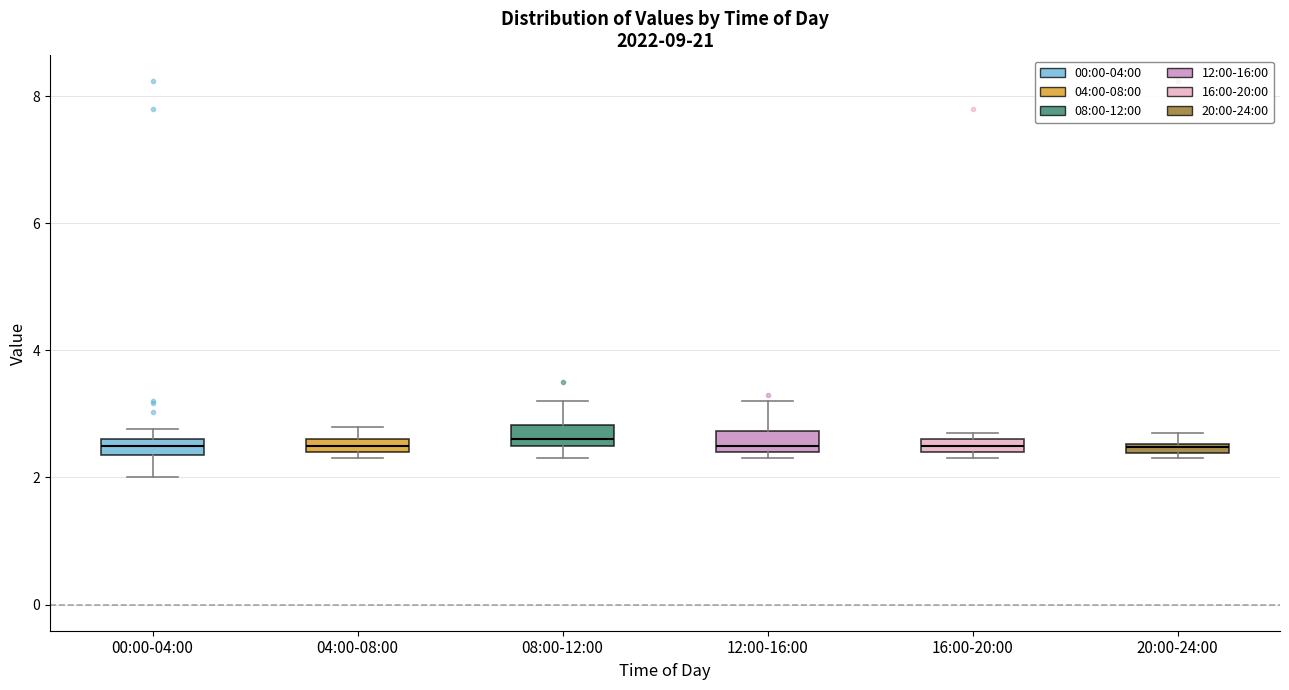

Where does the median line of the box for 08:00-12:00 sit on the y-axis? The values are not printed on the chart, so give them approximately, as read against the axis.

2.6